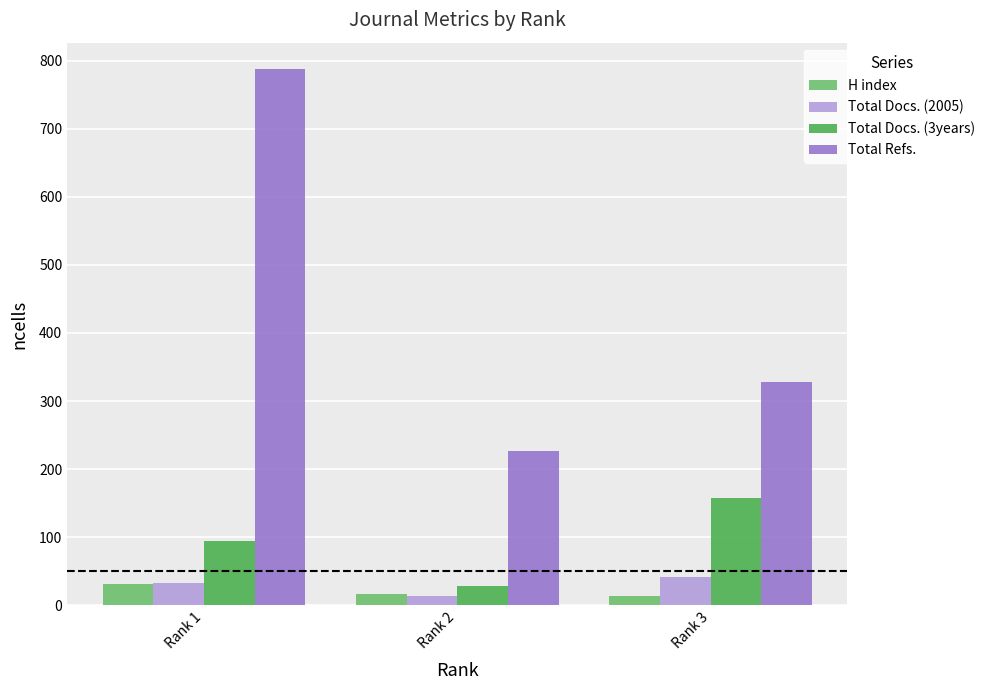

Rank the series at Rank 3 from highest to lowest value.

Total Refs., Total Docs. (3years), Total Docs. (2005), H index